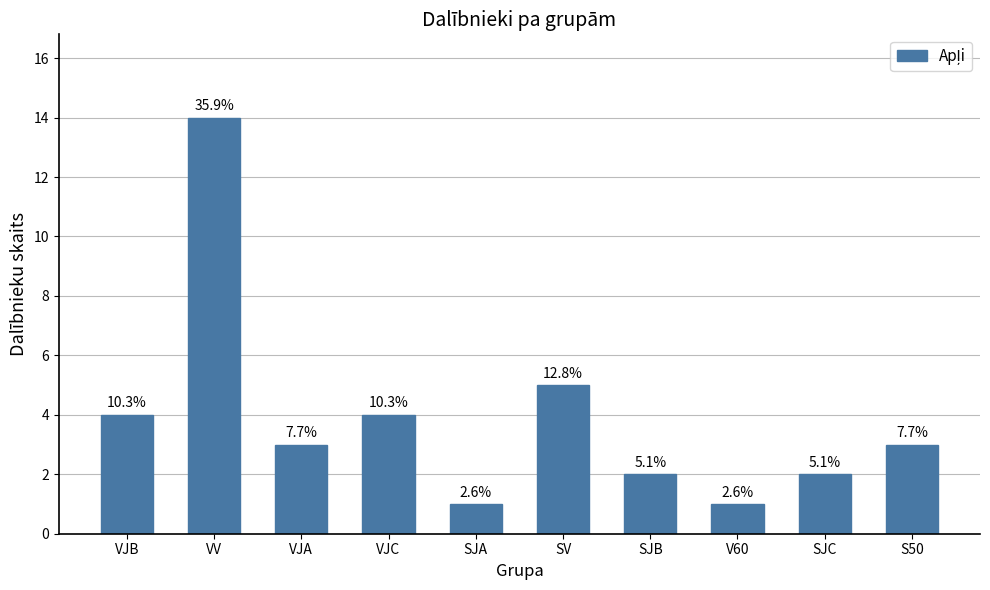

What is the sum of the values at SV and S50?

8